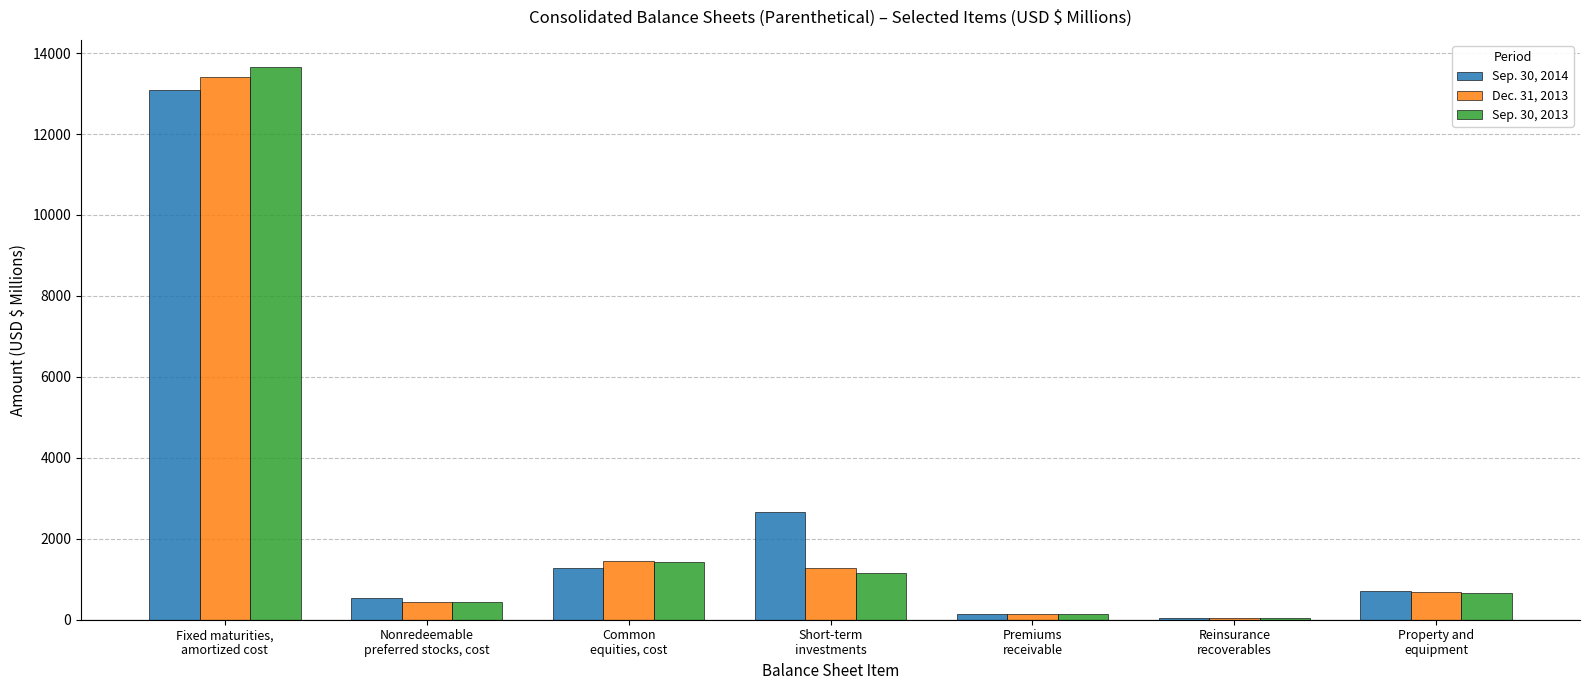

What is the maximum value for Sep. 30, 2013?

13644.9